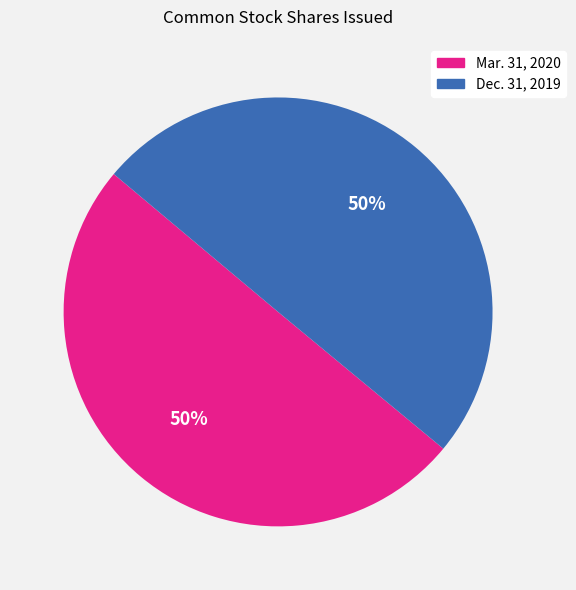

Count the number of slices in the pie.

2